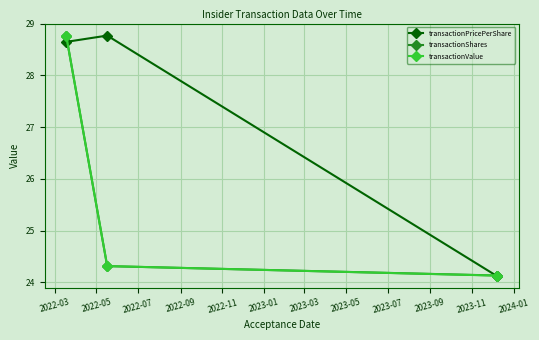

What is the lowest value of the transactionValue series?

24.1